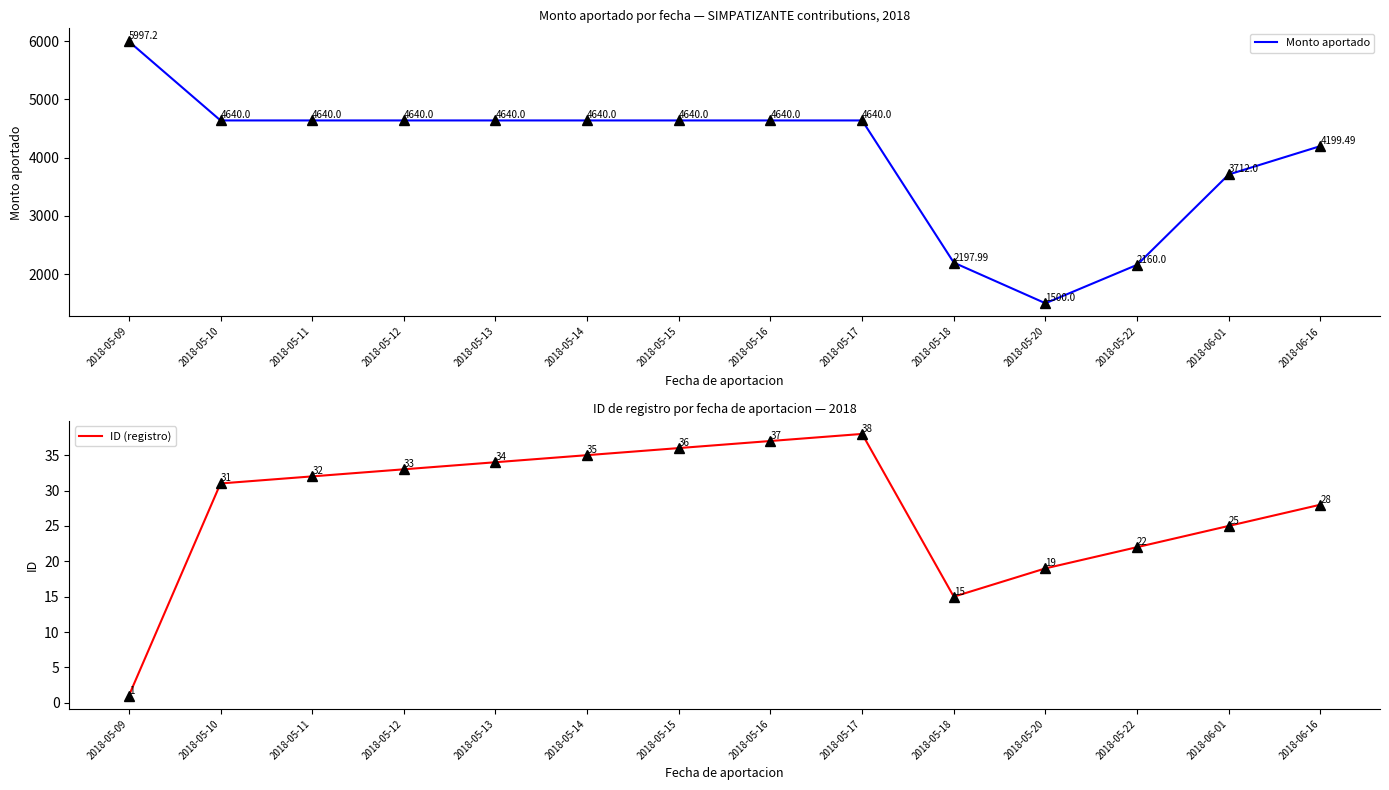

What is the label of the 10th point from the right?

2018-05-13